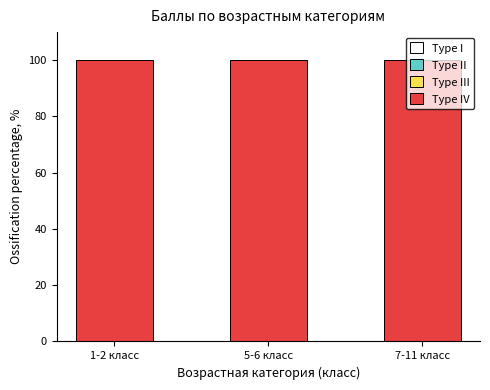

What are all the series names shown in the legend?

Type I, Type II, Type III, Type IV